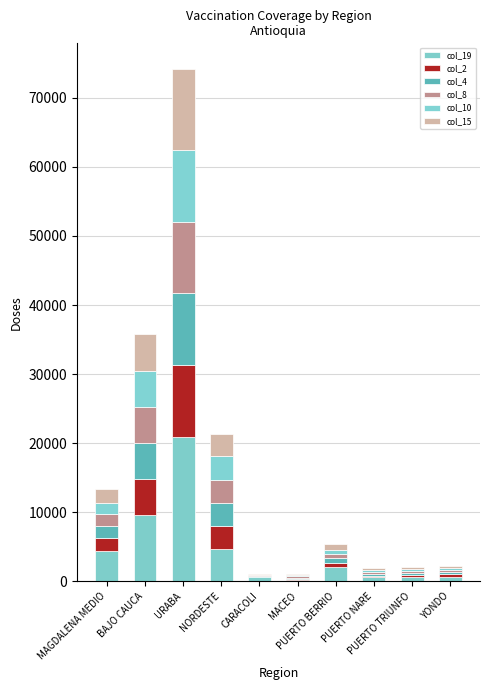

Between PUERTO BERRIO and PUERTO NARE, which series saw the biggest shift?

col_19